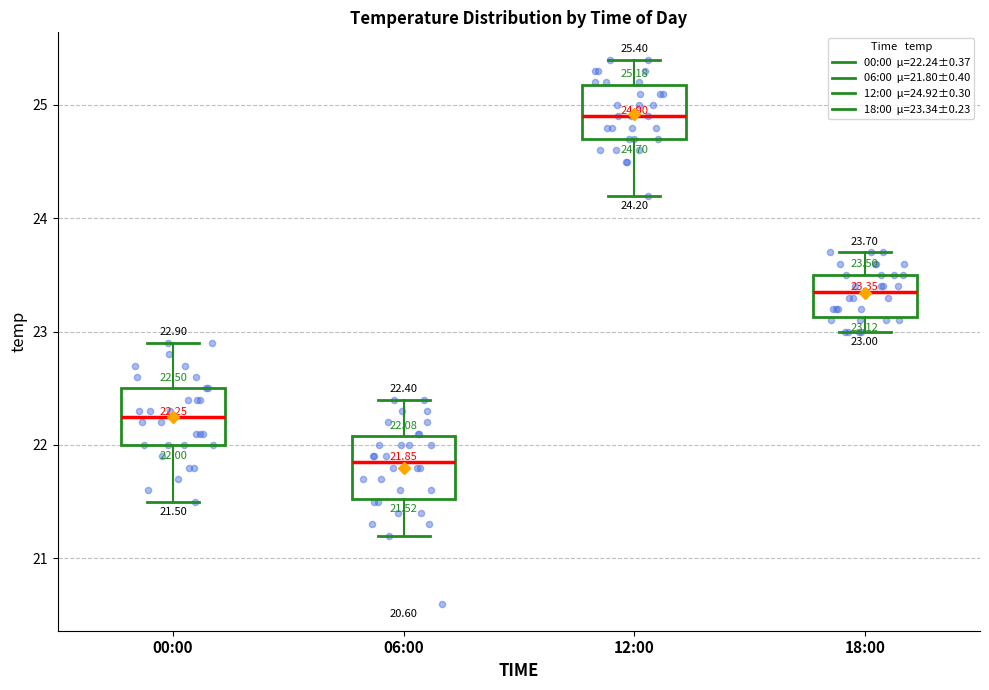

Which box has the lowest median line?

06:00